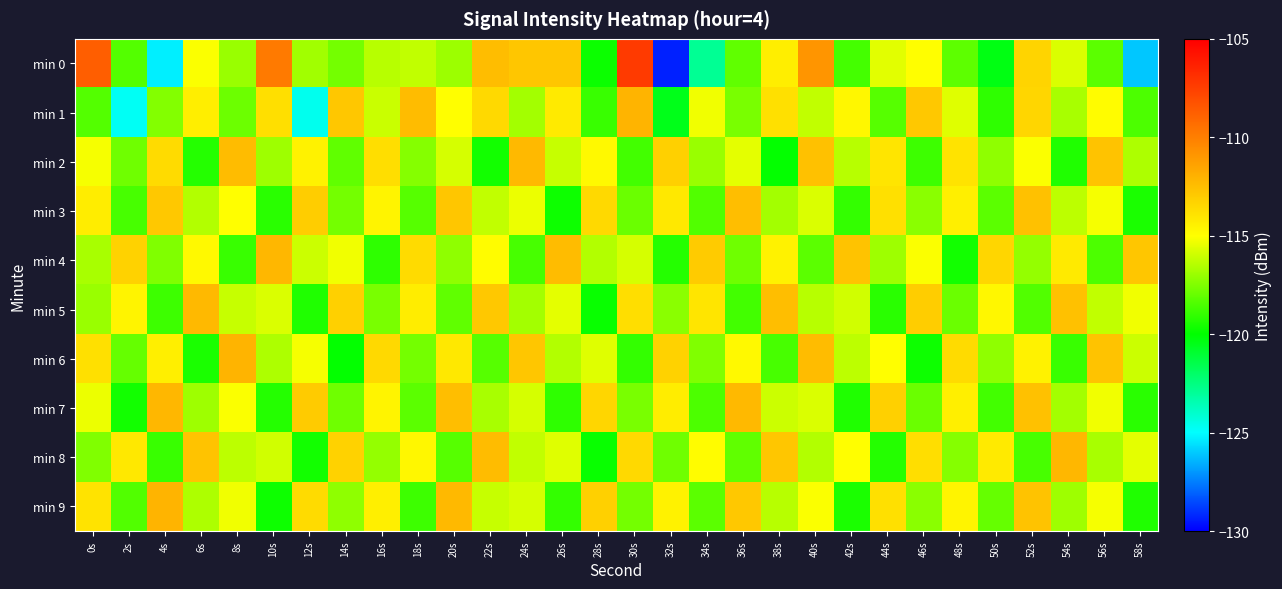

How many distinct data groups are displayed?

10